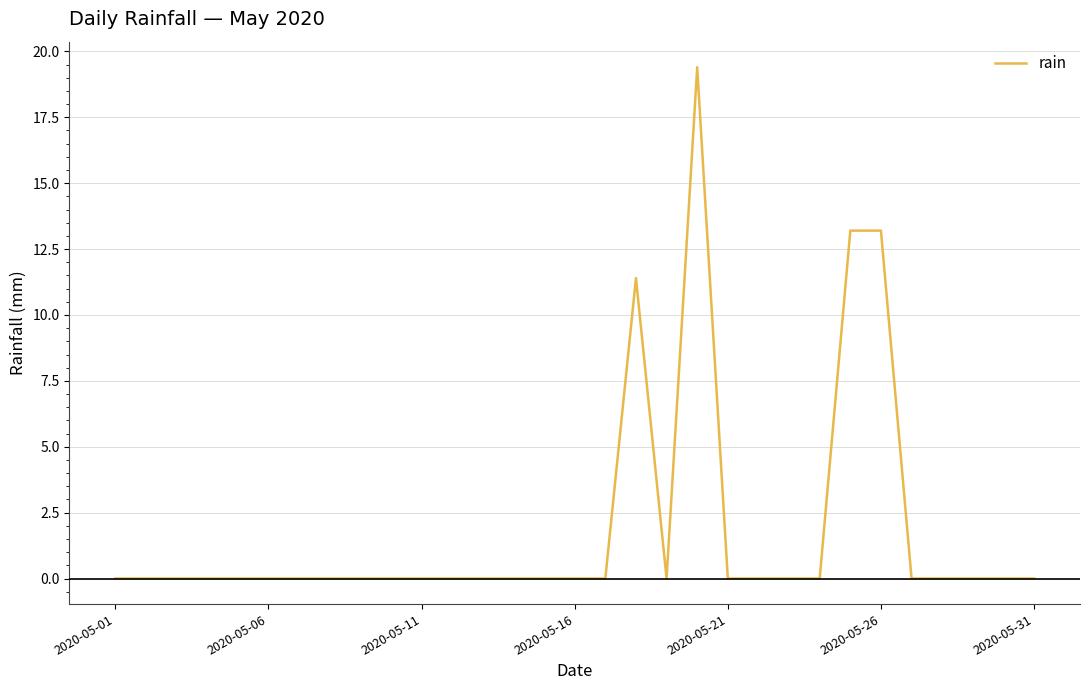

What is the difference between the maximum and minimum values?

19.4